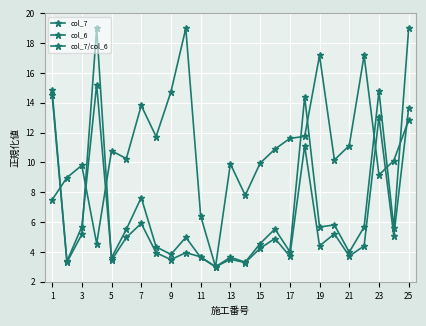

Where is the first local minimum for col_7/col_6?

7